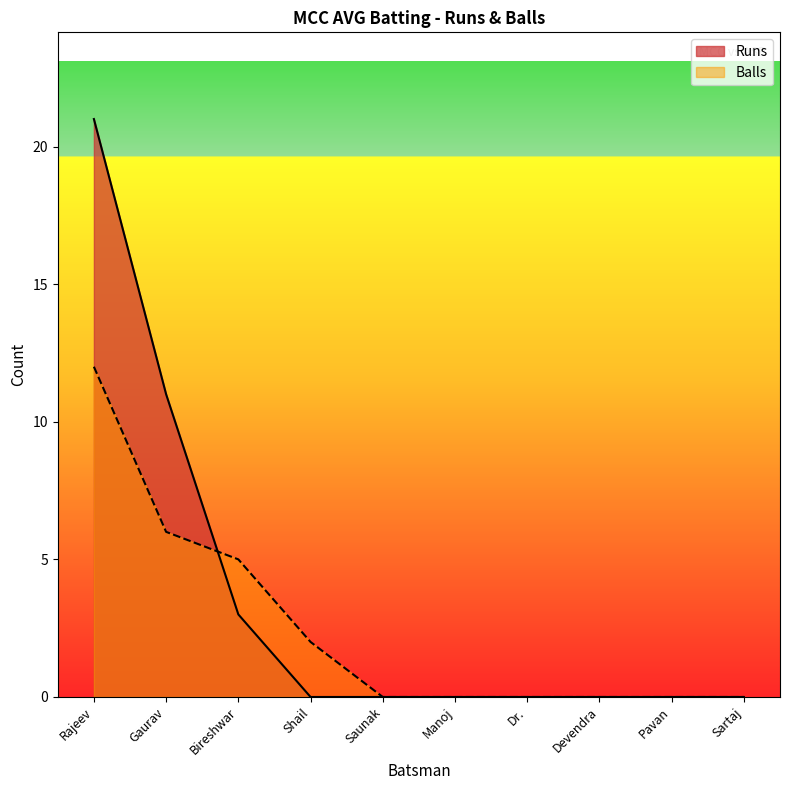

Which series has the largest range (max minus min)?

Runs